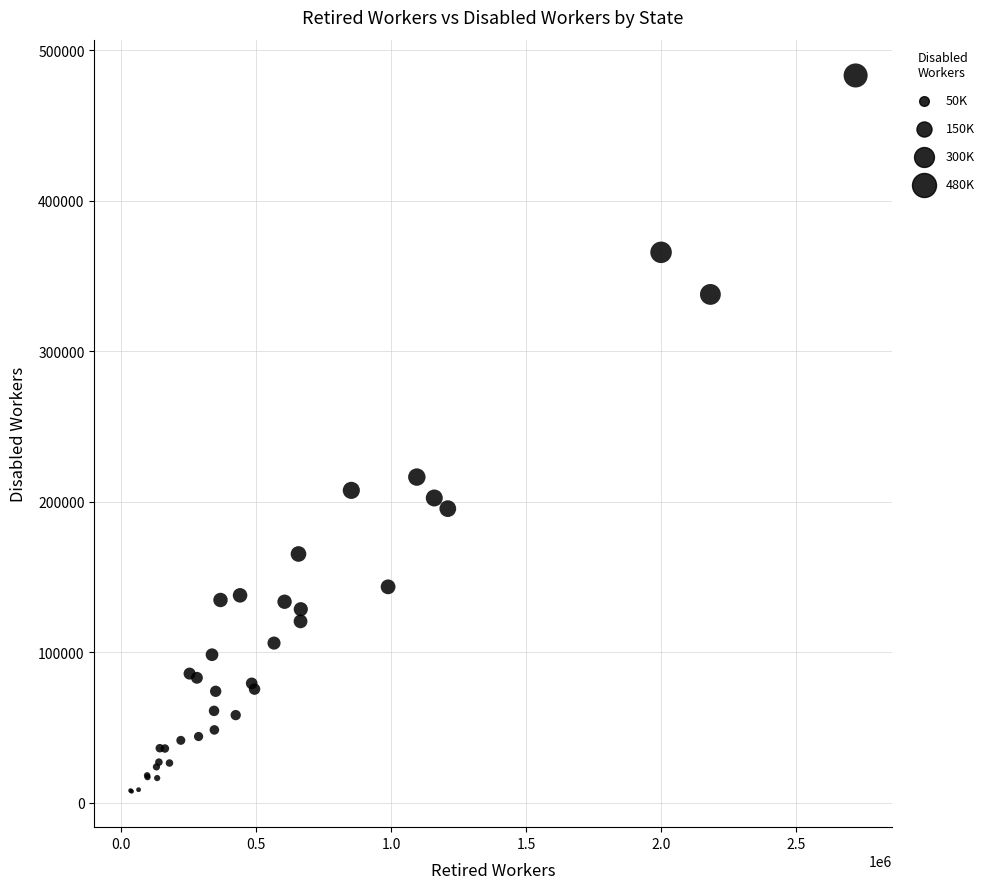

What Y value in the scatter plot is closest to 245319?

216323